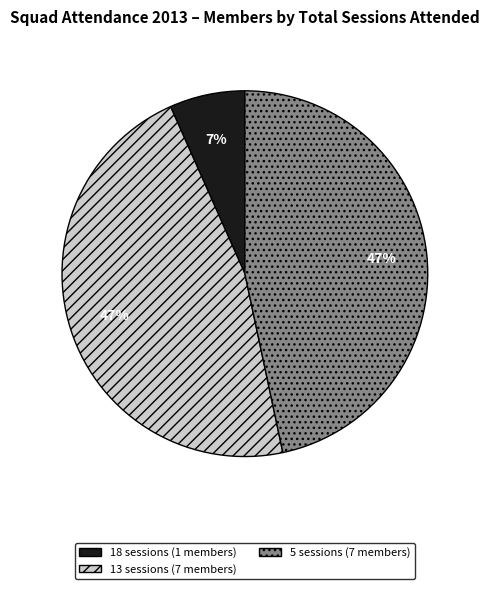

To the nearest percent, what is the average slice percentage?

33%